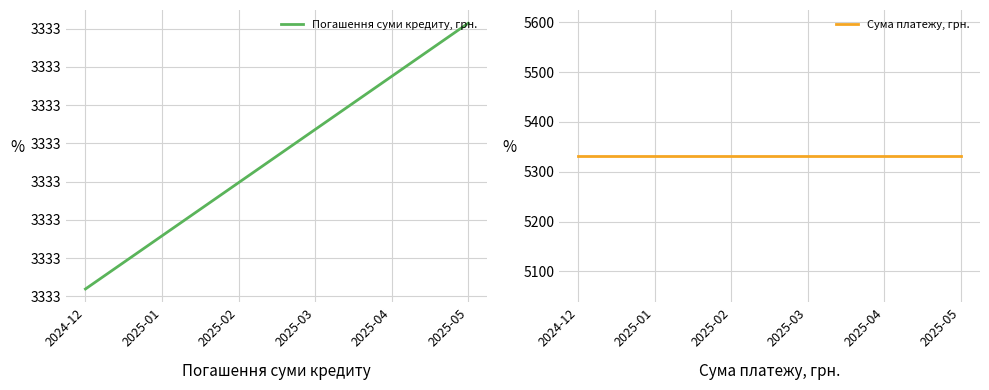

Read the Сума платежу, грн. value at 2025-01.

5331.4